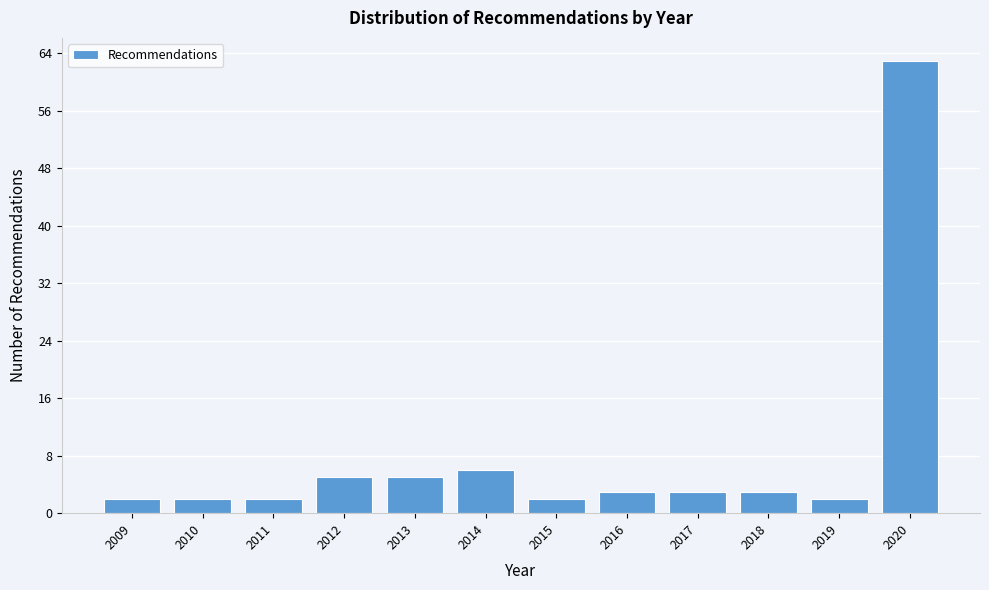

Reading left to right, list all the values displayed in this chart.

2	2	2	5	5	6	2	3	3	3	2	63